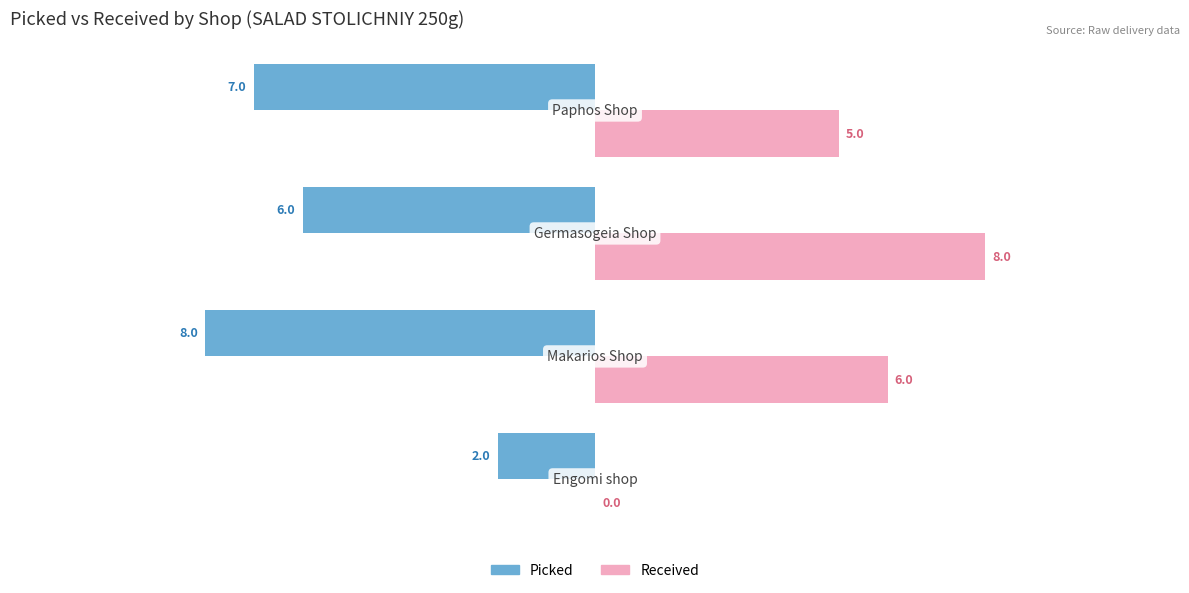

What is the sum of all Picked values?

-23